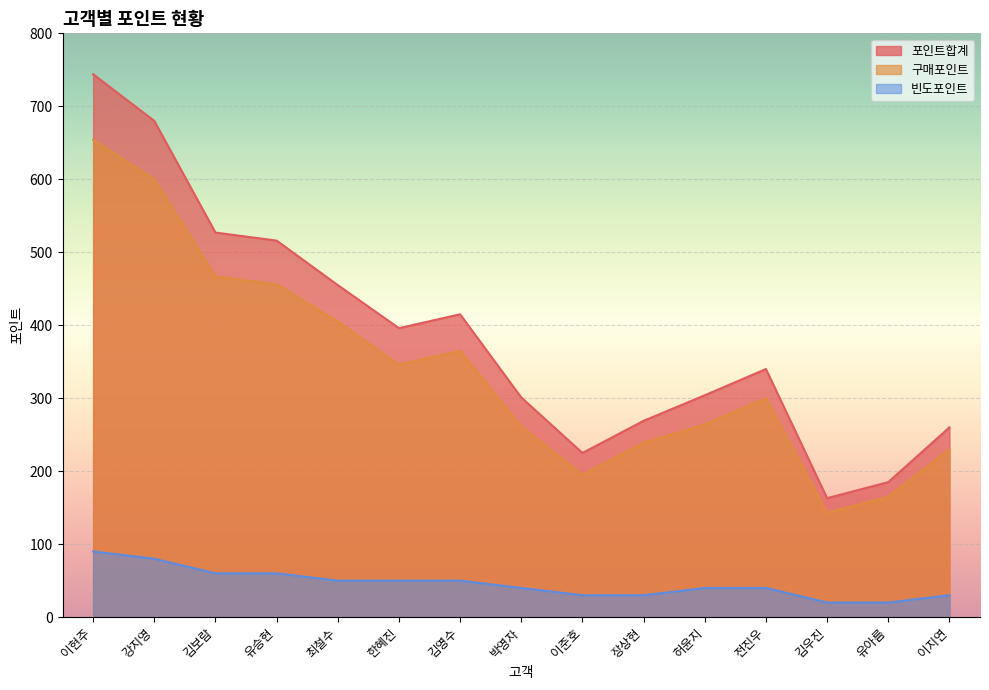

Reading right to left, list all the values displayed in this chart.

포인트합계: 이지연=260	유아름=185	김우진=163	전진우=340	허윤지=304	장상현=269	이준호=225	박영자=301	김영수=415	한혜진=396	최철수=455	유승현=516	김보람=527	강지영=680	이현주=744
구매포인트: 이지연=230	유아름=165	김우진=143	전진우=300	허윤지=264	장상현=239	이준호=195	박영자=261	김영수=365	한혜진=346	최철수=405	유승현=456	김보람=467	강지영=600	이현주=654
빈도포인트: 이지연=30	유아름=20	김우진=20	전진우=40	허윤지=40	장상현=30	이준호=30	박영자=40	김영수=50	한혜진=50	최철수=50	유승현=60	김보람=60	강지영=80	이현주=90